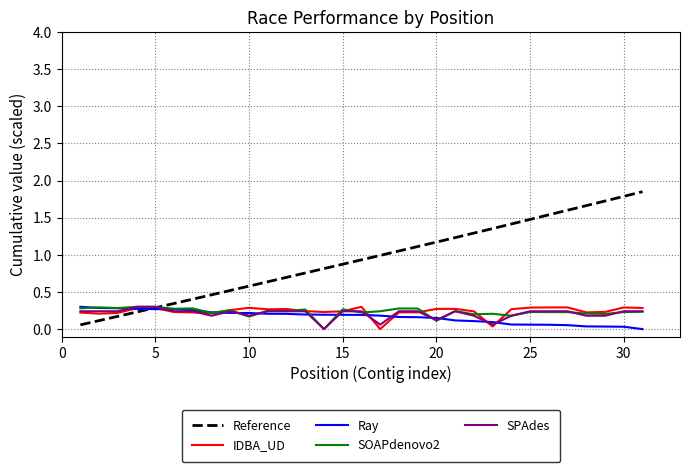

What are all the series names shown in the legend?

Reference, IDBA_UD, Ray, SOAPdenovo2, SPAdes